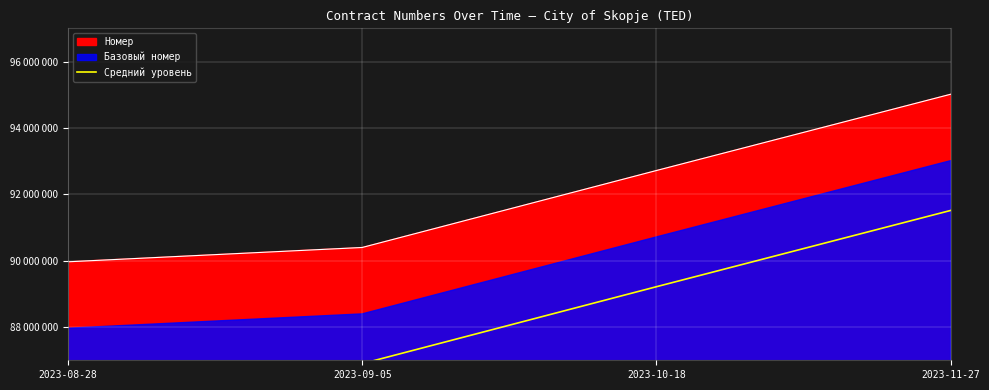

Rank the categories by value from highest to lowest.

2023-11-27, 2023-10-18, 2023-09-05, 2023-08-28